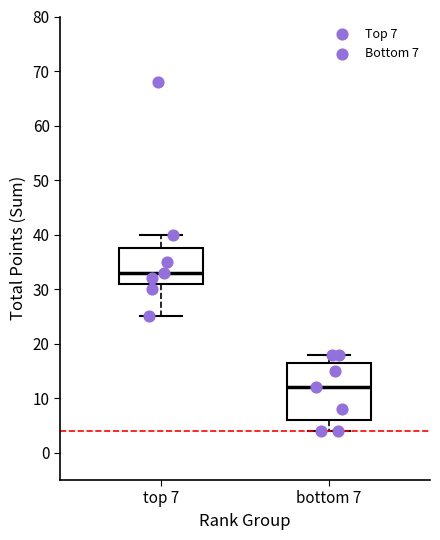

Which box has the highest median line?

top 7